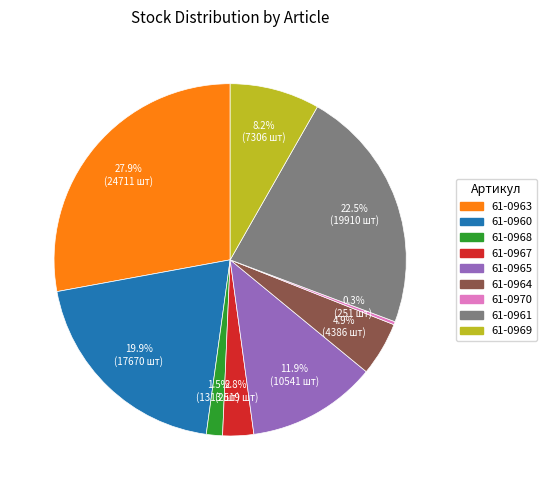

To the nearest percent, what is the difference between the 61-0967 and 61-0965 slice percentages?

9%